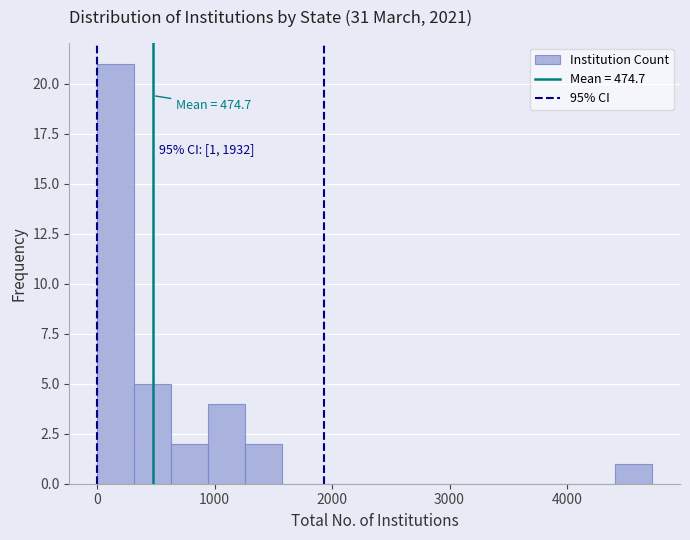

Around what value on the x-axis is the tallest bar? Give the approximate position of its centre, as read against the axis.

200